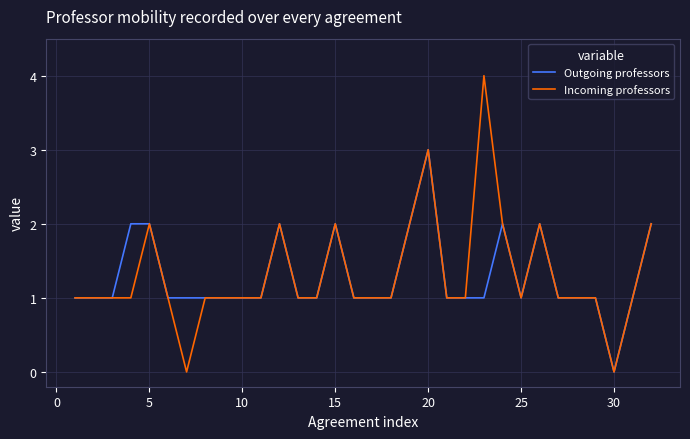

Does the chart display data point markers on the line(s)?

No